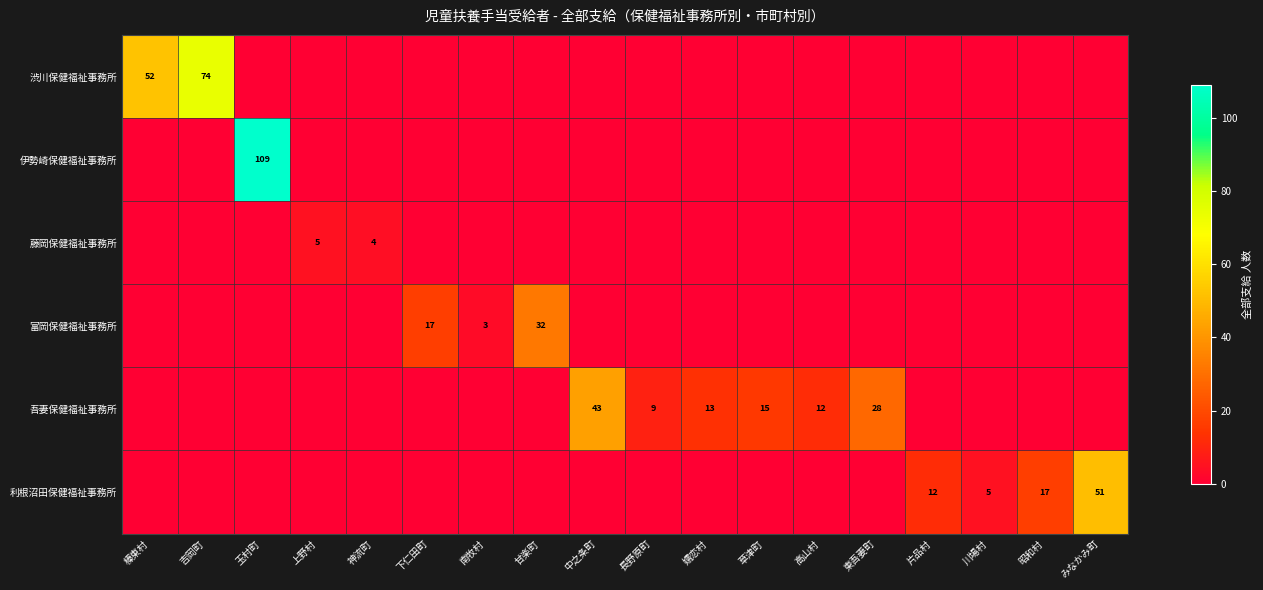

Between 昭和村 and 榛東村, which is larger?

榛東村